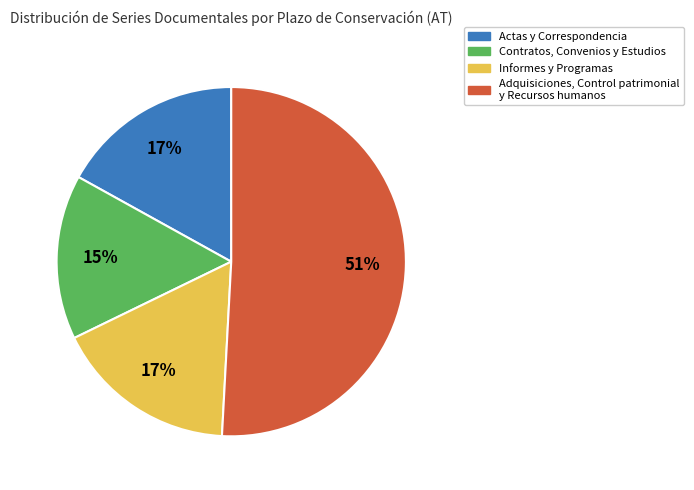

To the nearest percent, what portion does Adquisiciones, Control patrimonial y Recursos humanos represent?

51%